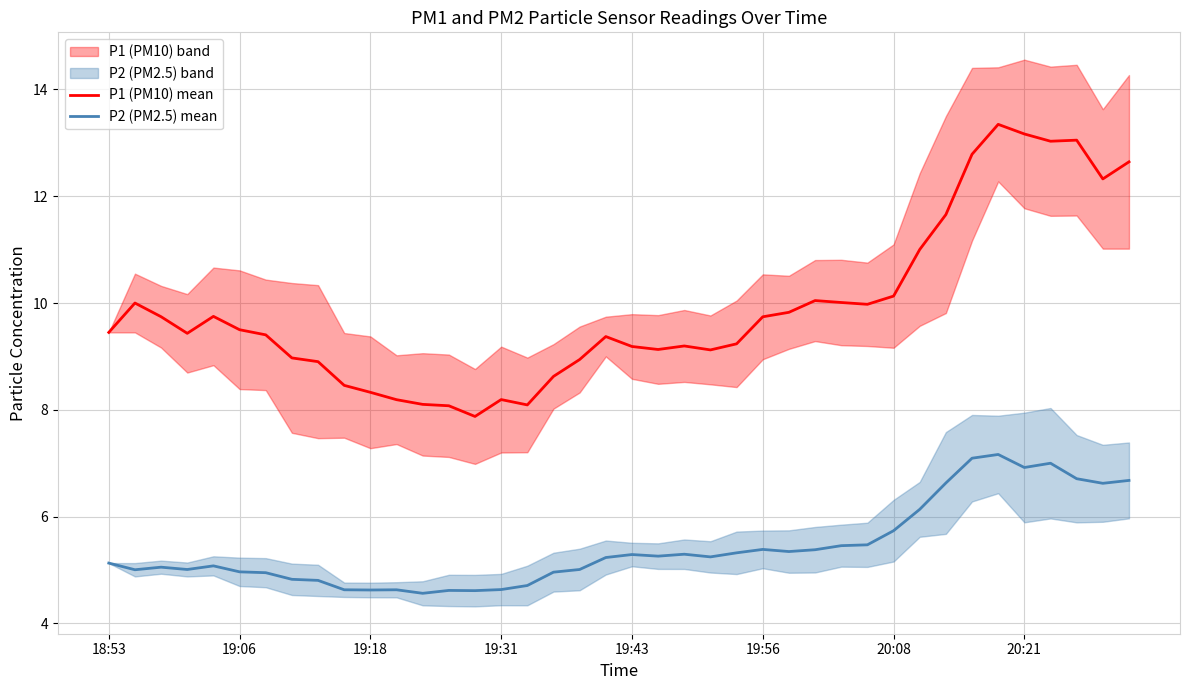

What is the sum of all P2 (PM2.5) mean values?

217.2